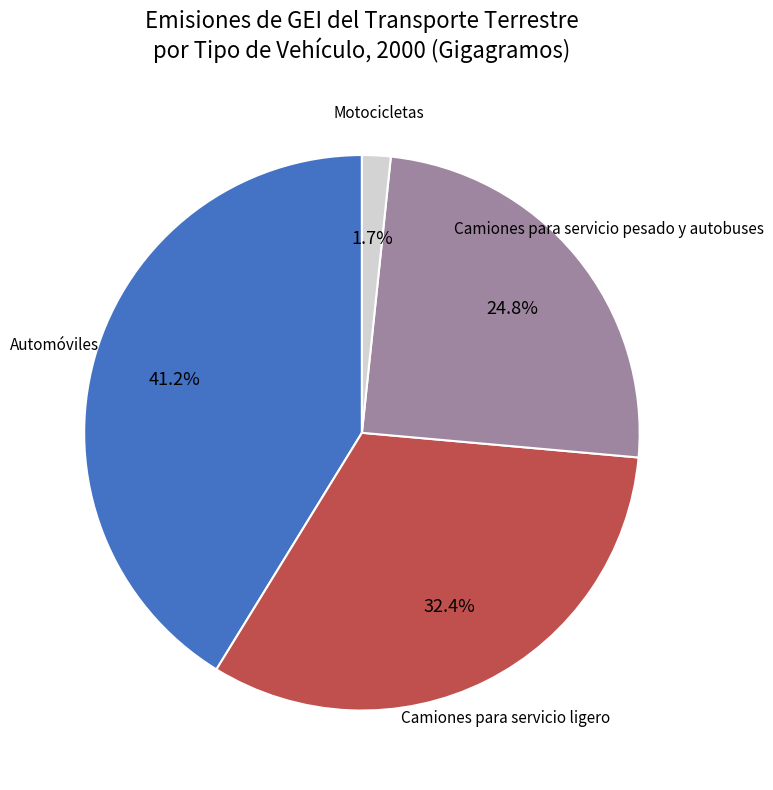

Is there any slice that represents more than half of the pie?

No